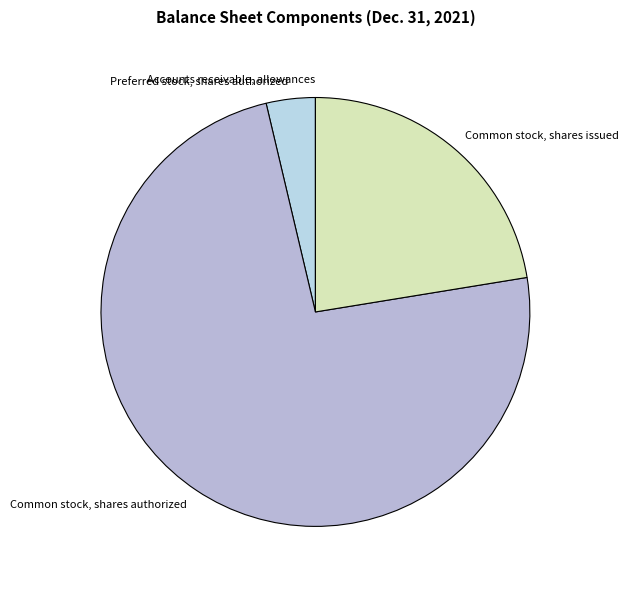

Is there a majority slice in this chart?

Yes